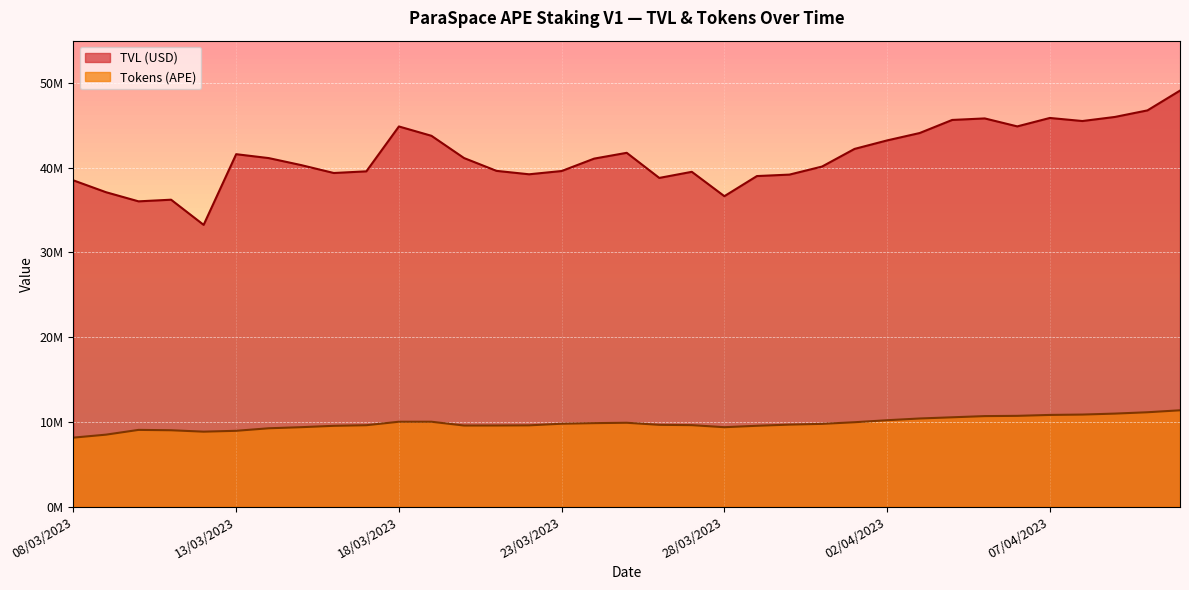

Is it true that Tokens (APE) equals 8845551.7 at 12/03/2023?

True